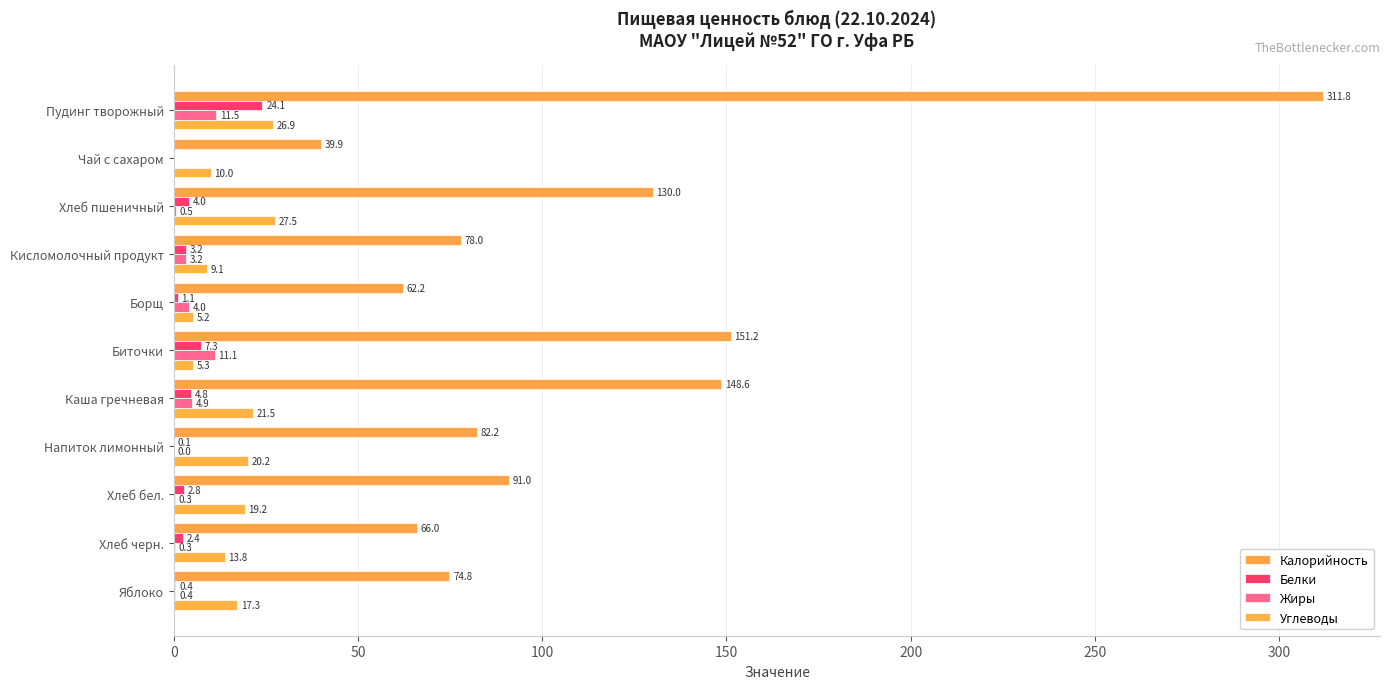

How many data points in Белки are above 2?

7